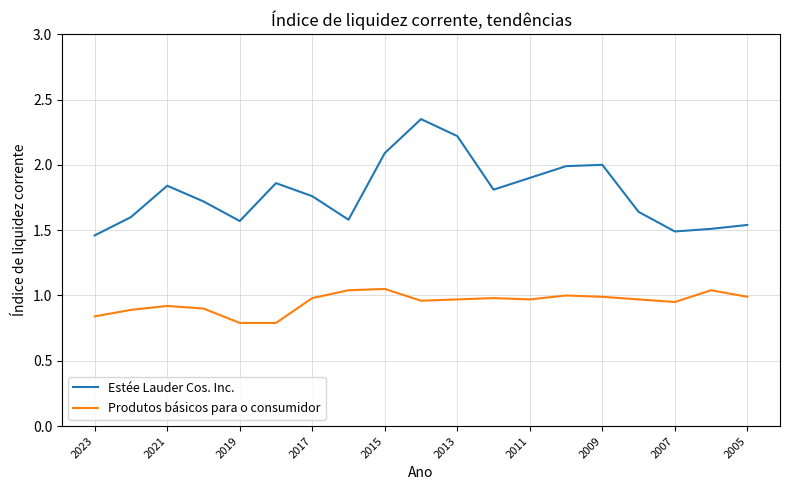

True or false: Estée Lauder Cos. Inc. and Produtos básicos para o consumidor cross at least once.

False